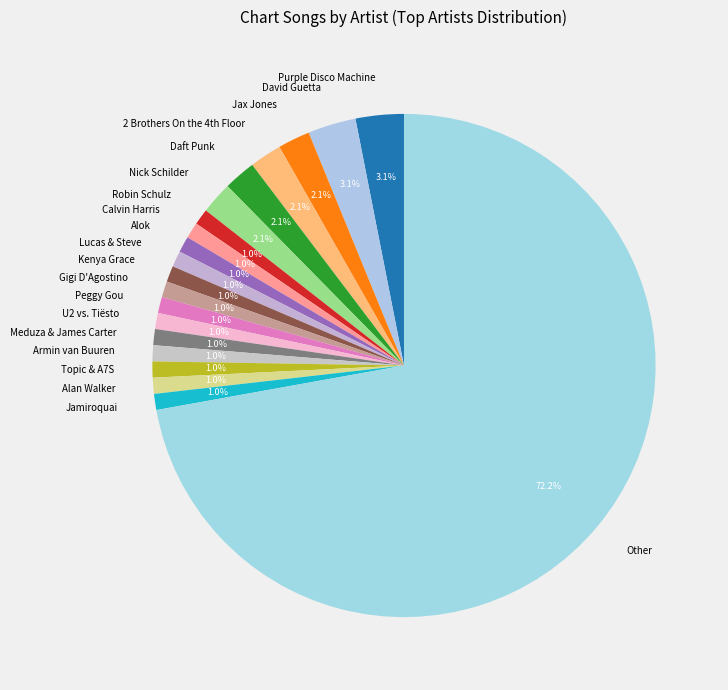

Which slice represents more than half of the pie?

Other